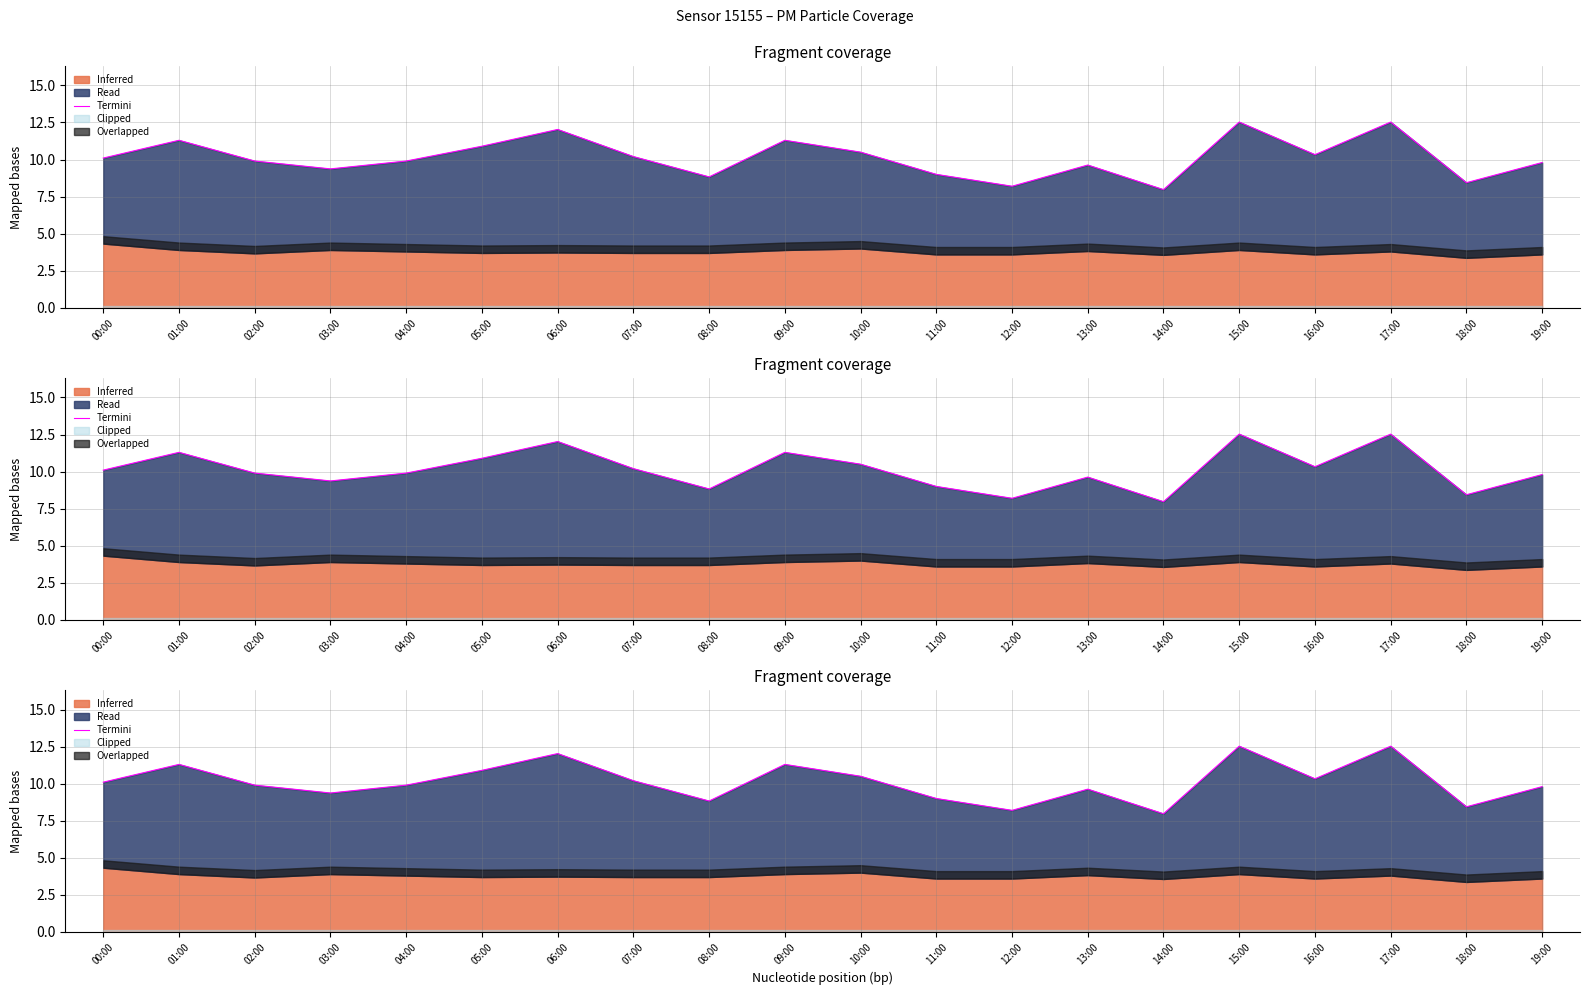

List the labels in order of value, largest first.

15:00, 17:00, 06:00, 01:00, 09:00, 05:00, 10:00, 16:00, 07:00, 00:00, 02:00, 04:00, 19:00, 13:00, 03:00, 11:00, 08:00, 18:00, 12:00, 14:00